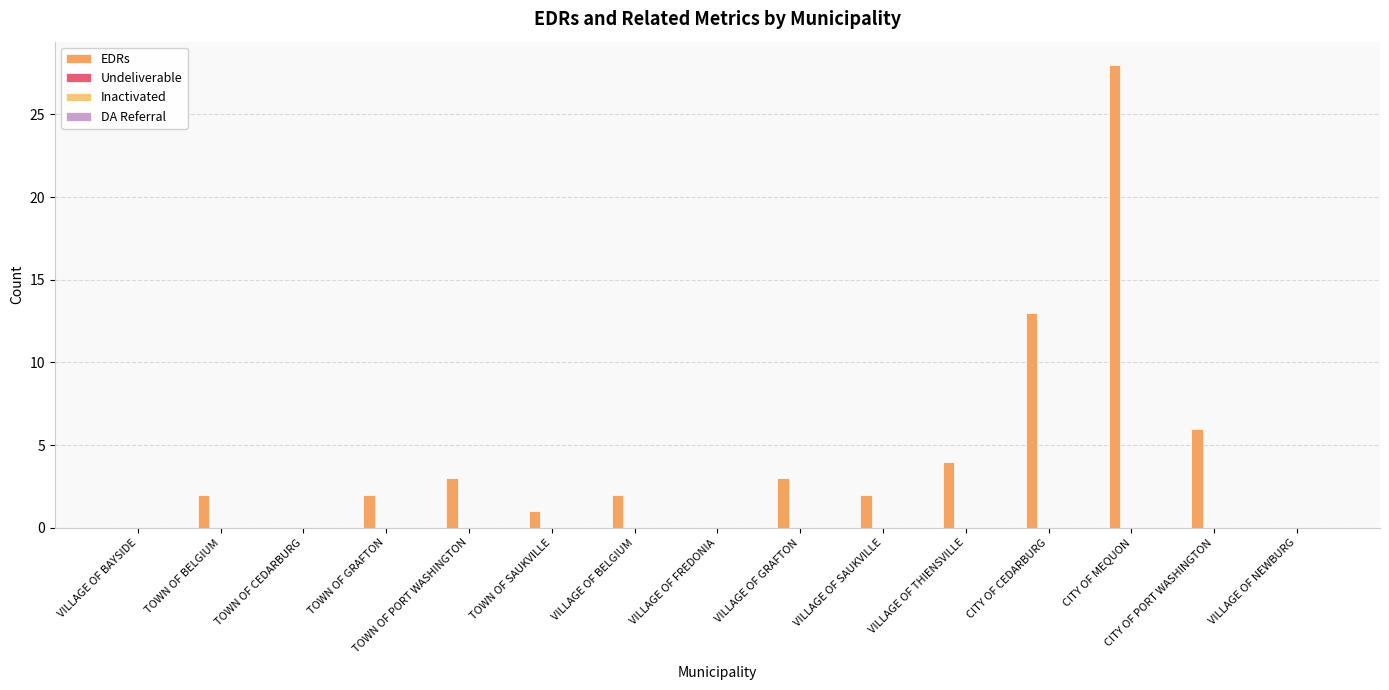

The chart shows a value of -15 at TOWN OF CEDARBURG. True or false?

False